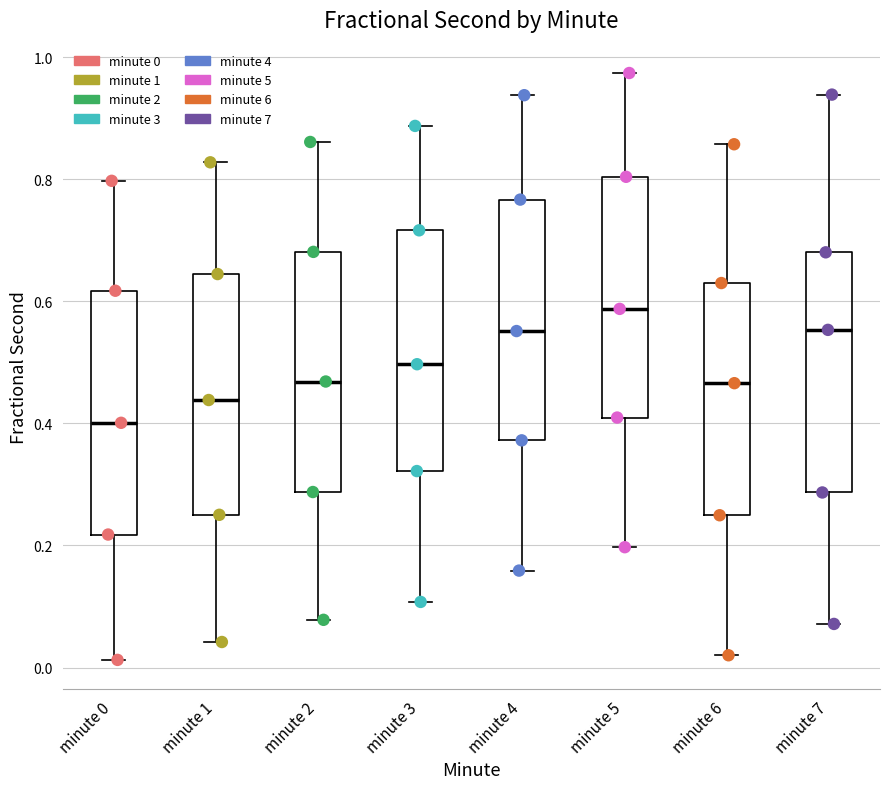

Reading left to right, read every box against the y-axis: the position of its median line, the range the box covers, and the ends of its whiskers. The values are not printed on the chart, so give them approximately, as read against the axis.

minute 0: median 0.40, box 0.22 to 0.62, whiskers 0.02 to 0.80
minute 1: median 0.44, box 0.26 to 0.64, whiskers 0.04 to 0.82
minute 2: median 0.46, box 0.28 to 0.68, whiskers 0.08 to 0.86
minute 3: median 0.50, box 0.32 to 0.72, whiskers 0.10 to 0.88
minute 4: median 0.56, box 0.38 to 0.76, whiskers 0.16 to 0.94
minute 5: median 0.58, box 0.40 to 0.80, whiskers 0.20 to 0.98
minute 6: median 0.46, box 0.24 to 0.62, whiskers 0.02 to 0.86
minute 7: median 0.56, box 0.28 to 0.68, whiskers 0.08 to 0.94